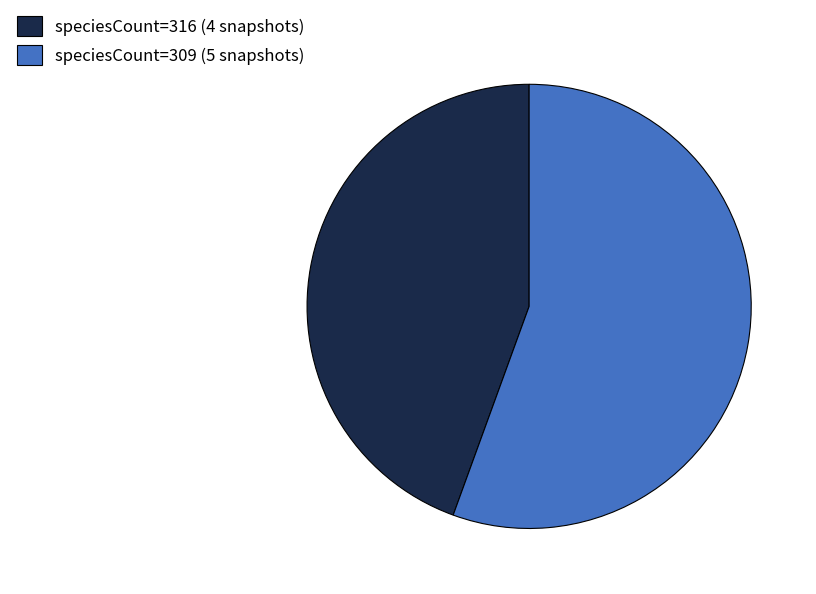

Which has a higher value, speciesCount=316 (4 snapshots) or speciesCount=309 (5 snapshots)?

speciesCount=309 (5 snapshots)